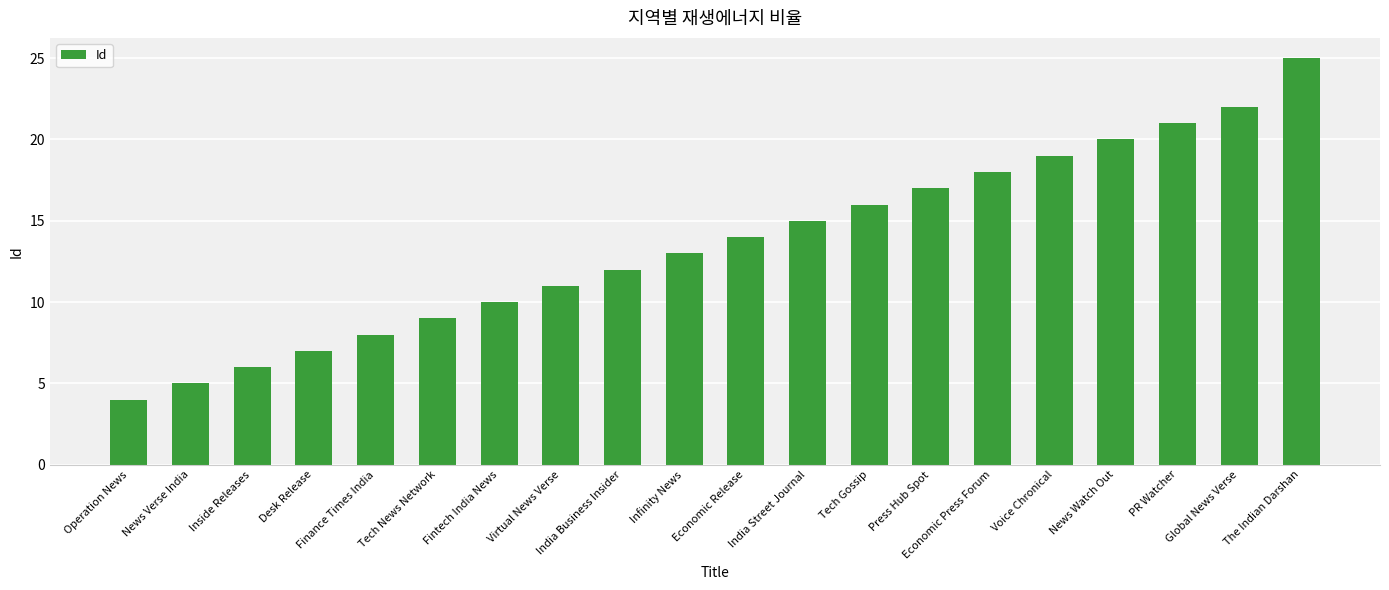

Reading left to right, transcribe all the data shown in this chart.

4	5	6	7	8	9	10	11	12	13	14	15	16	17	18	19	20	21	22	25